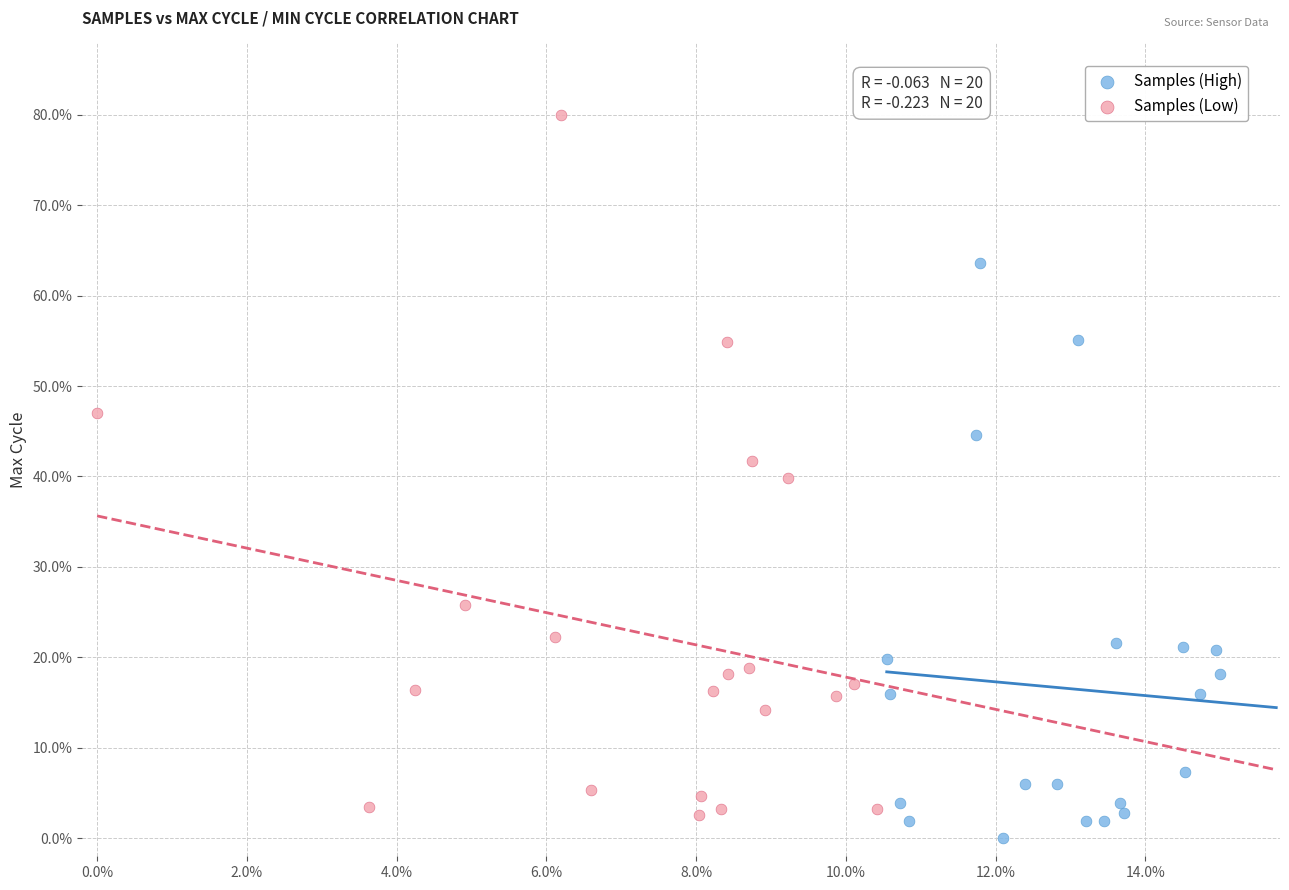

Which series contains the highest Y value?

Samples (Low)